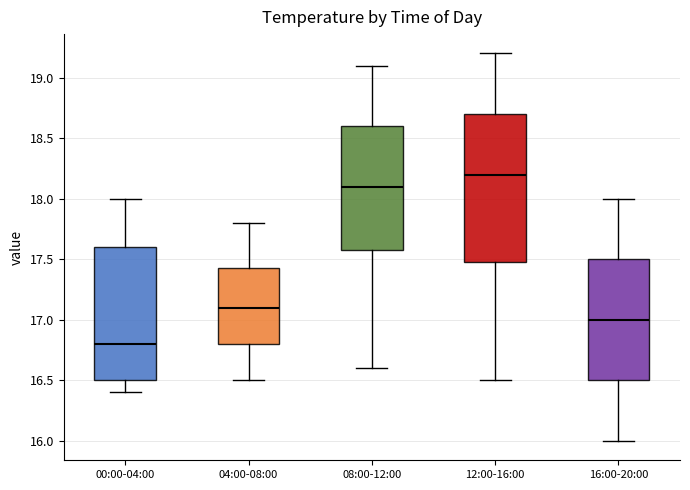

Comparing the boxes themselves (not the whiskers), which one is the tallest?

12:00-16:00